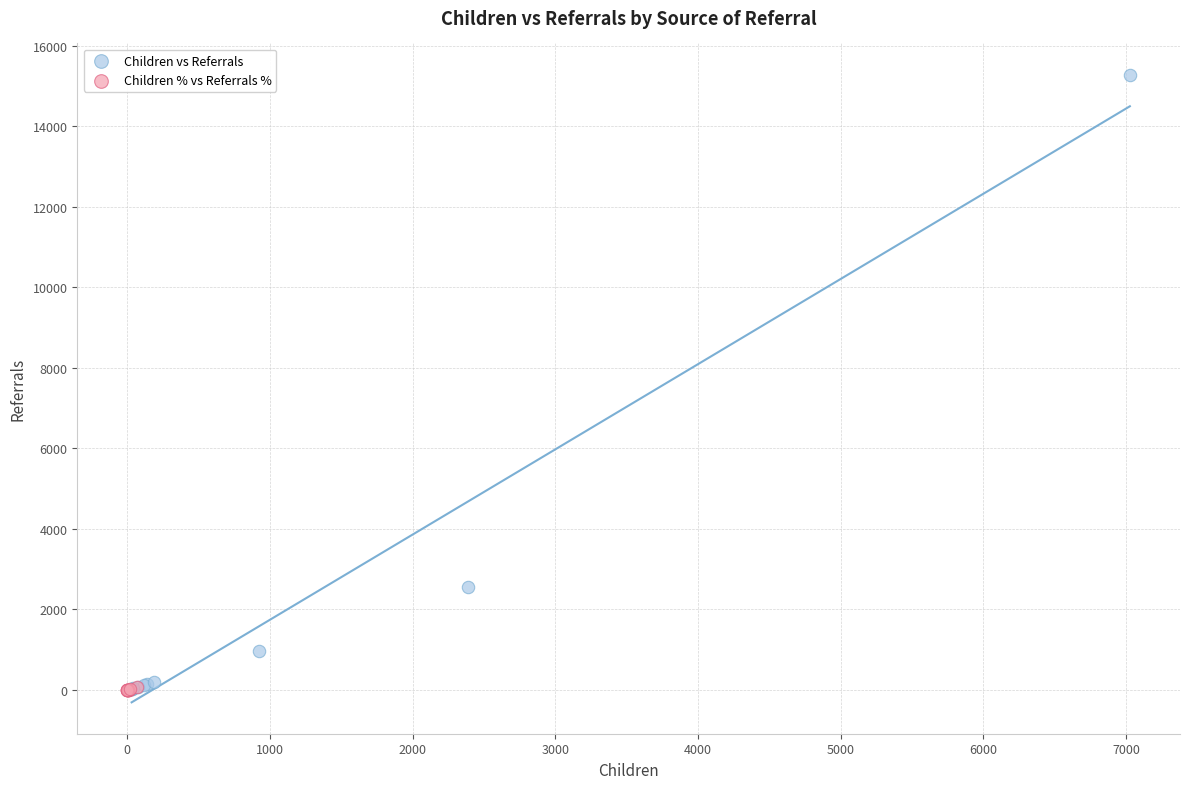

Which series has the largest Y range (max minus min)?

Children vs Referrals